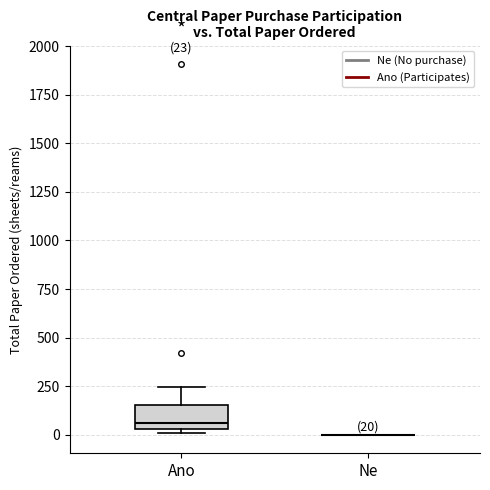

Which box is the tallest, from its lower edge to its upper edge?

Ano